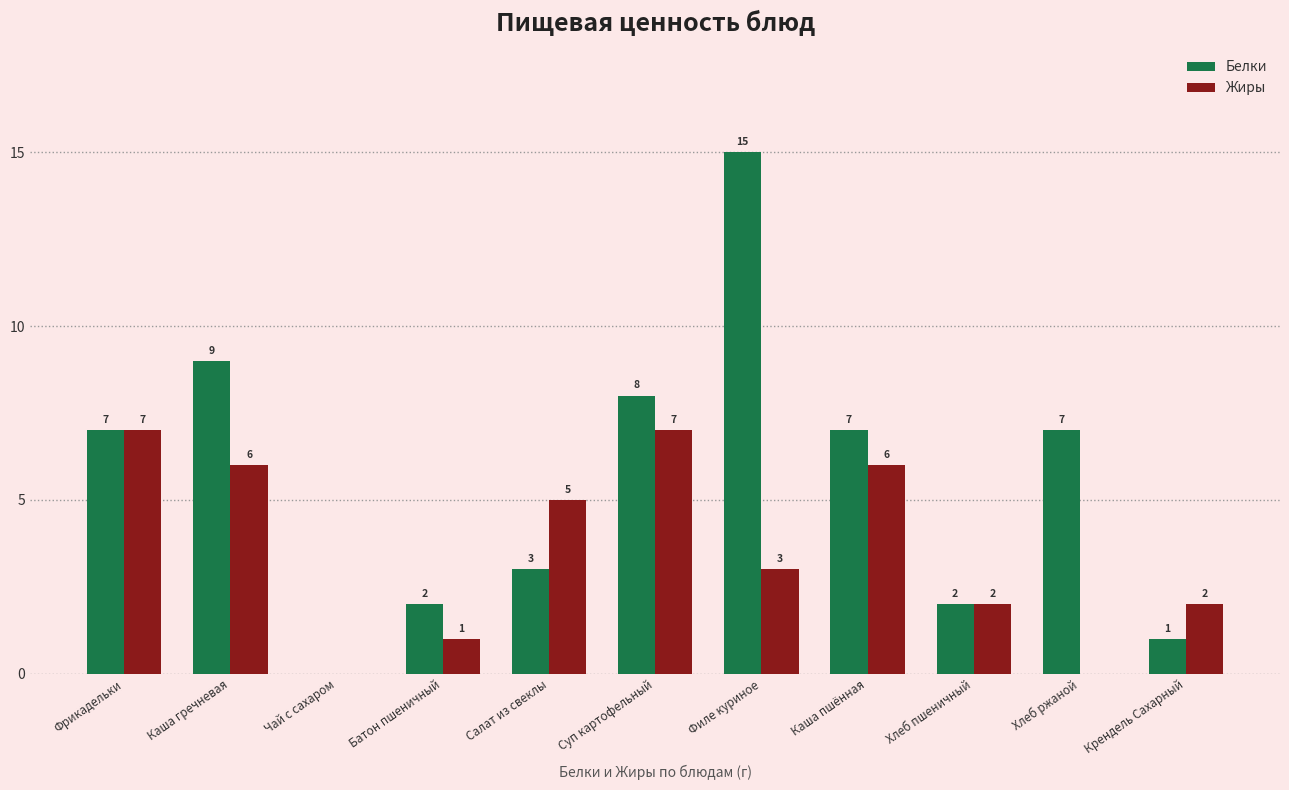

What is the sum of the Жиры values at Салат из свеклы and Фрикадельки?

12